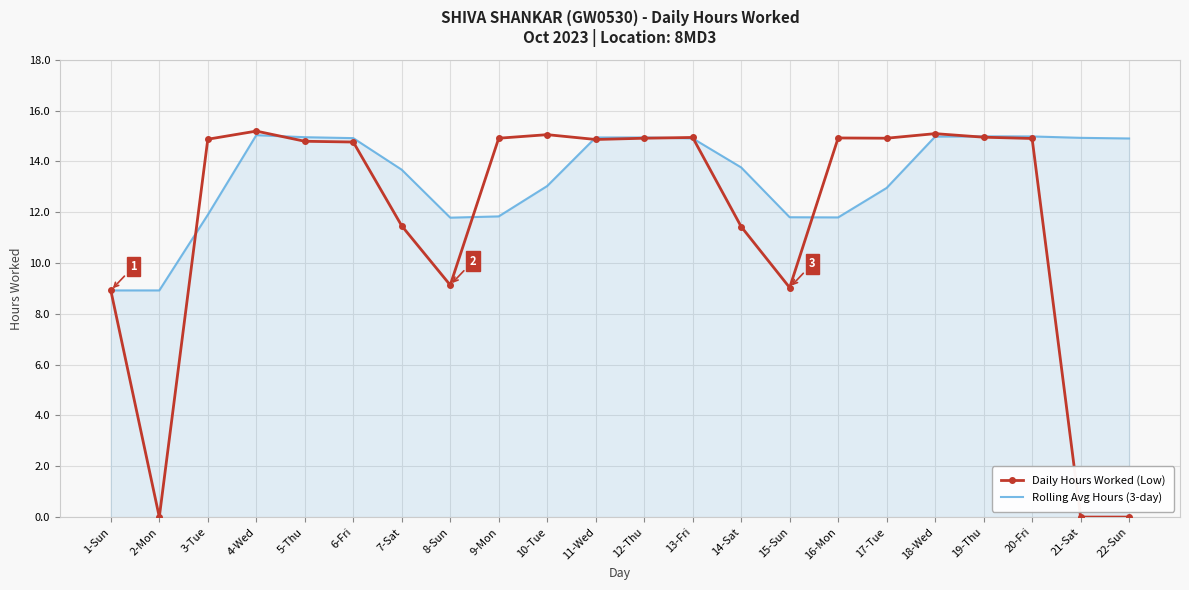

The value of Rolling Avg Hours (3-day) at 19-Thu is 23.8. True or false?

False